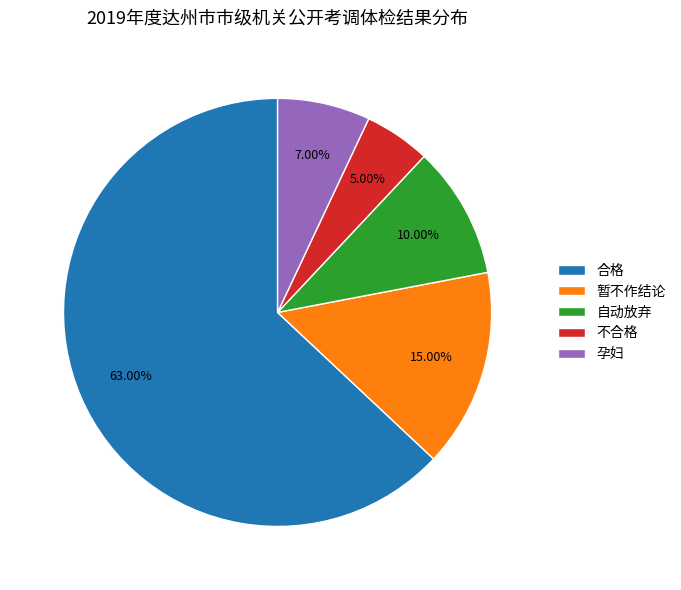

To the nearest percent, what portion does 合格 represent?

63%